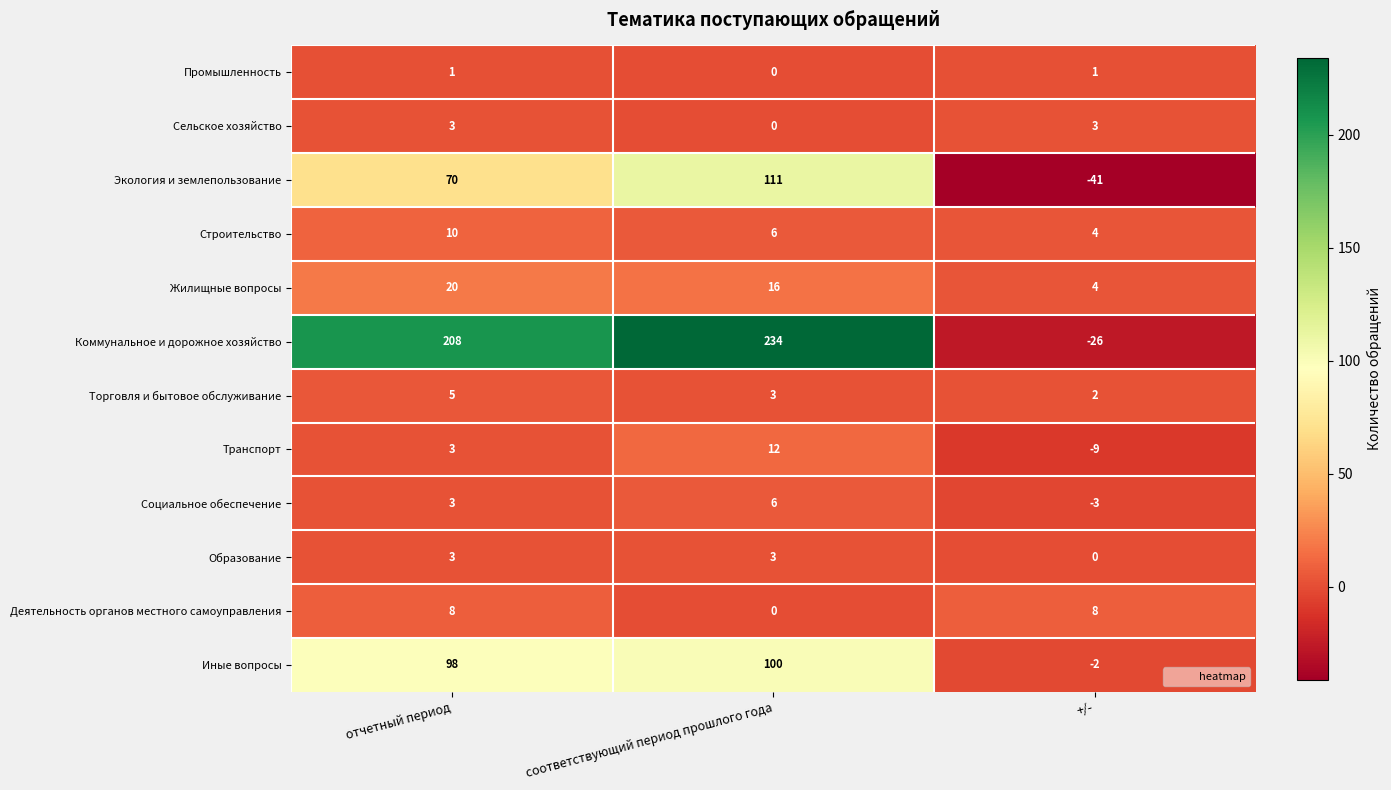

Which series has the widest spread of values?

Коммунальное и дорожное хозяйство